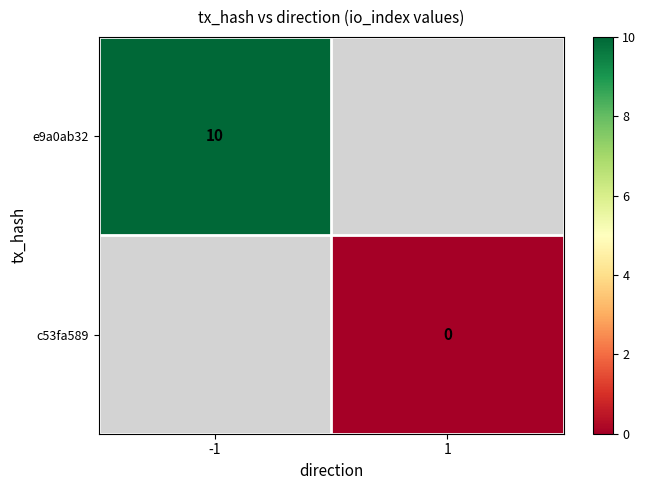

At which category does the chart reach its peak across all series?

-1